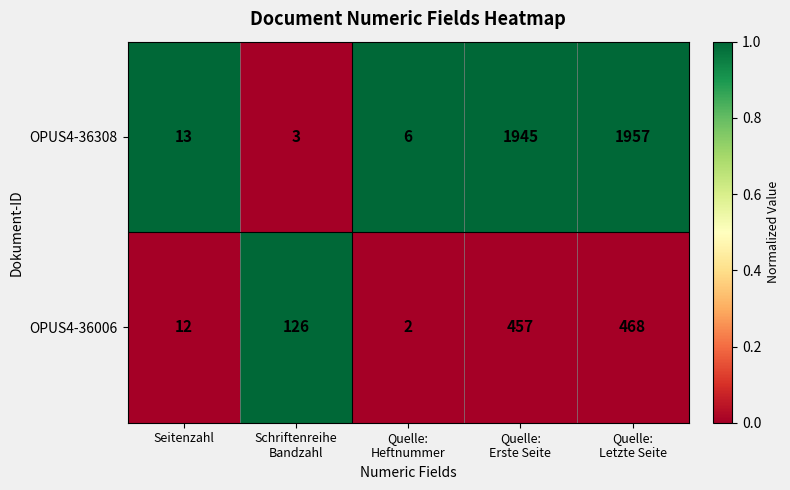

What is the total value across all series at Quelle:
Heftnummer?

8